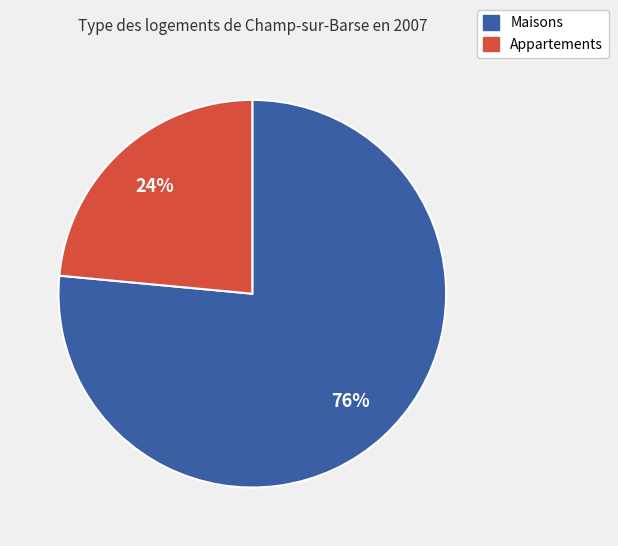

Is there any slice that represents more than half of the pie?

Yes